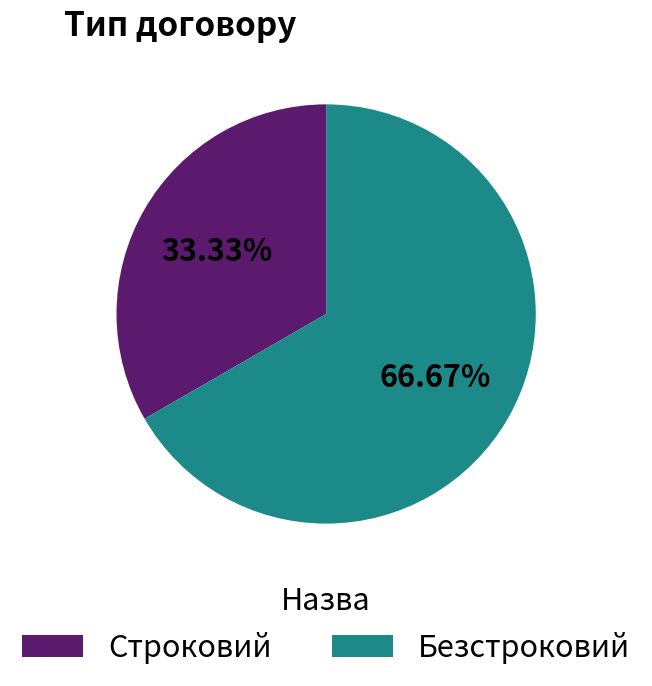

How many segments does this pie chart have?

2